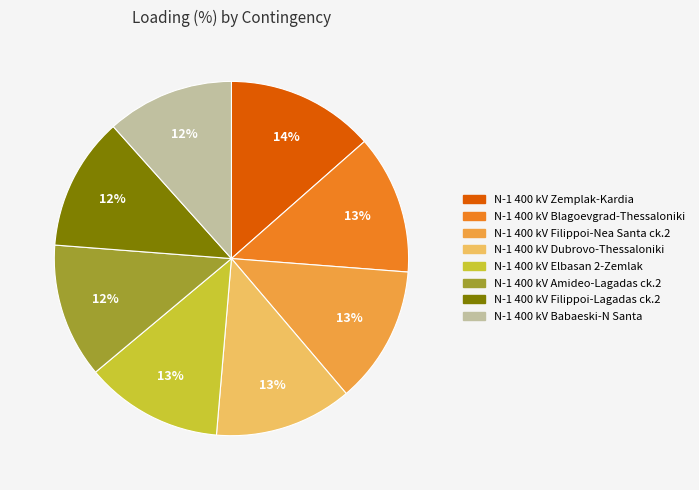

How many slices are in this pie chart?

8